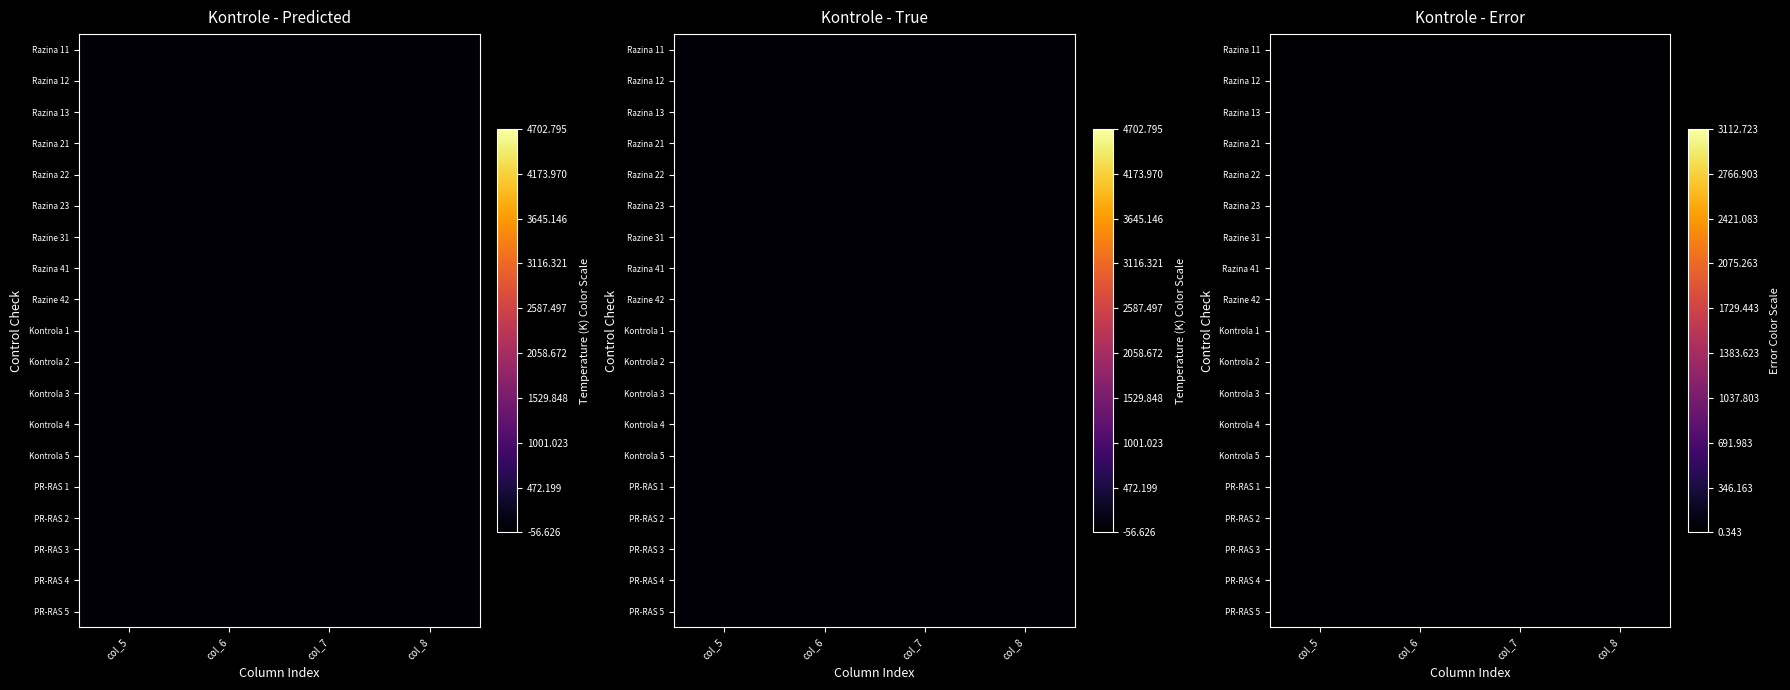

Is it true that PR-RAS 1 equals 2 at col_7?

False